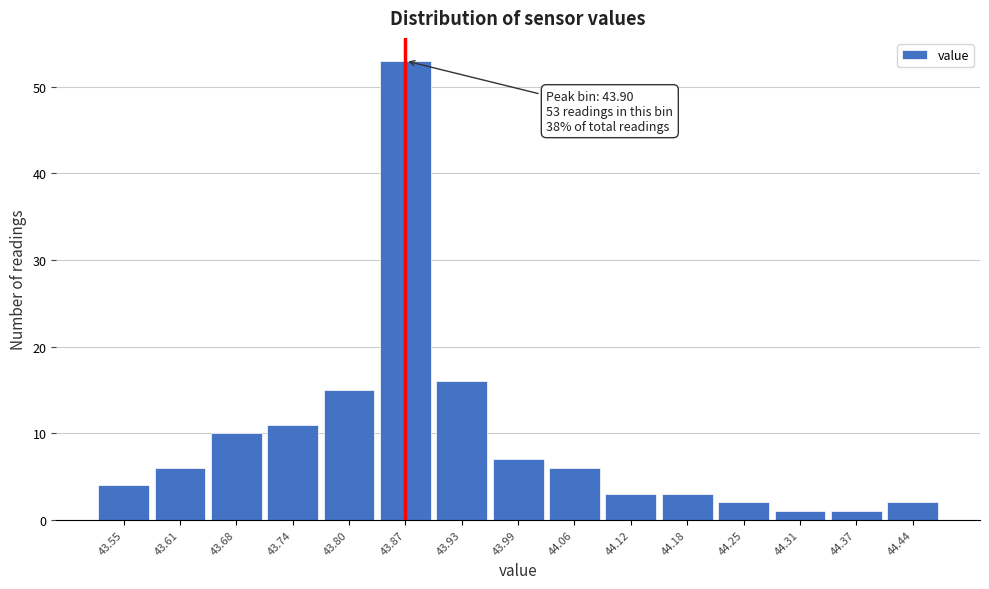

Reading left to right, what are all the values shown in this chart?

43.55=4	43.61=6	43.68=10	43.74=11	43.80=15	43.87=53	43.93=16	43.99=7	44.06=6	44.12=3	44.18=3	44.25=2	44.31=1	44.37=1	44.44=2